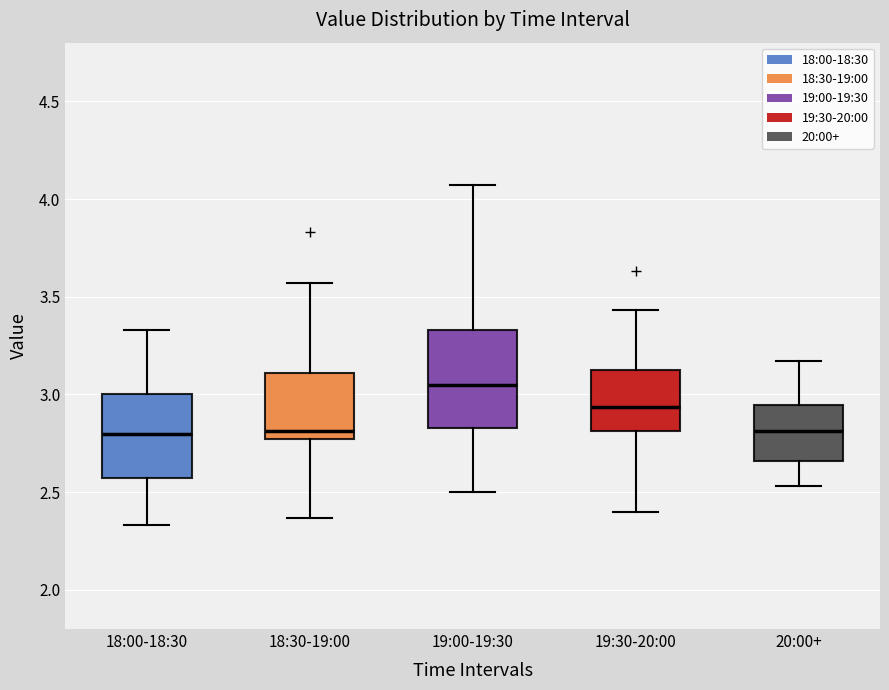

Reading left to right, transcribe this box plot: for each box, give where its median line is, the range the box spans, and where its two whiskers end, as read against the y-axis. The values are not printed on the chart, so give them approximately, as read against the axis.

18:00-18:30: median 2.80, box 2.60 to 3.00, whiskers 2.35 to 3.35
18:30-19:00: median 2.80, box 2.75 to 3.10, whiskers 2.35 to 3.55
19:00-19:30: median 3.05, box 2.85 to 3.35, whiskers 2.50 to 4.05
19:30-20:00: median 2.95, box 2.80 to 3.15, whiskers 2.40 to 3.45
20:00+: median 2.80, box 2.65 to 2.95, whiskers 2.55 to 3.15